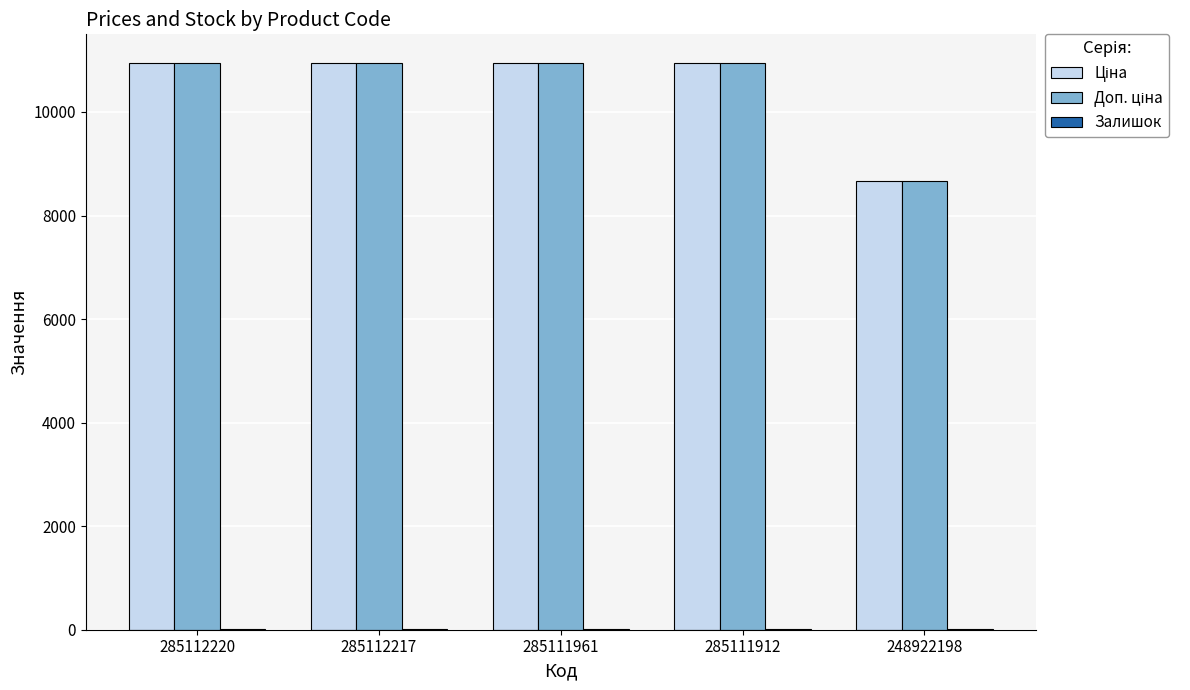

What is the maximum value shown in the chart?

10952.0